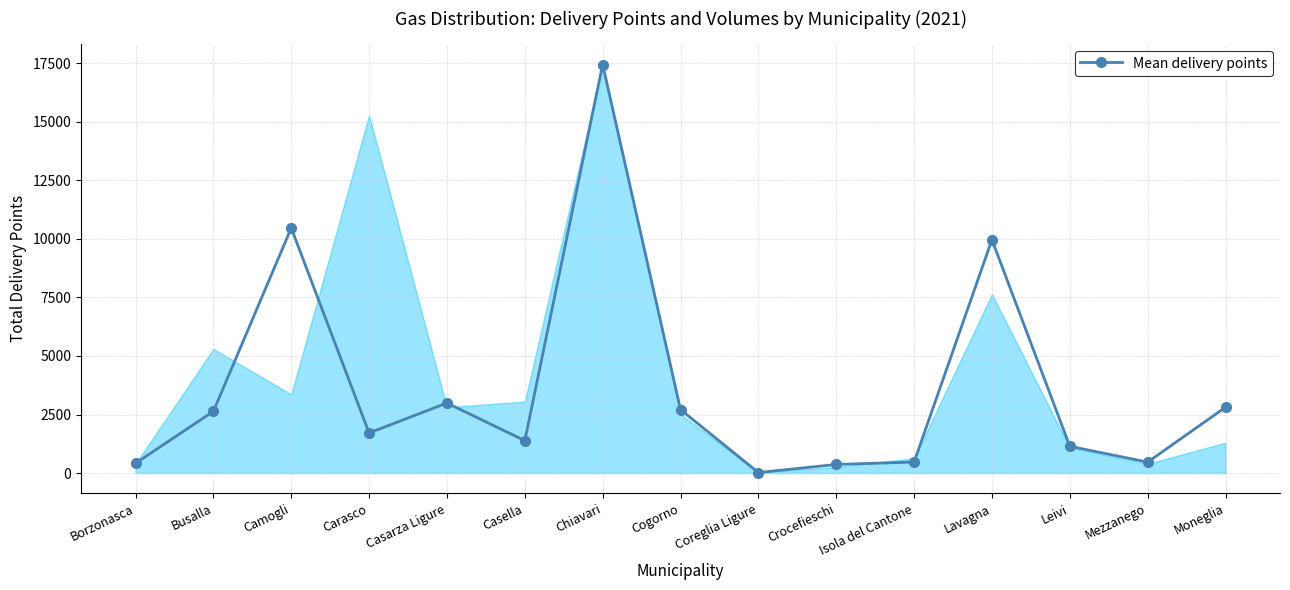

At which category does the chart reach its peak across all series?

Chiavari